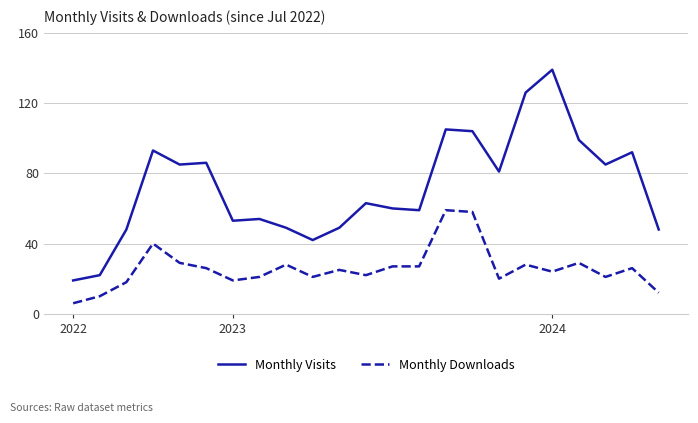

True or false: Monthly Visits and Monthly Downloads intersect in this chart.

False